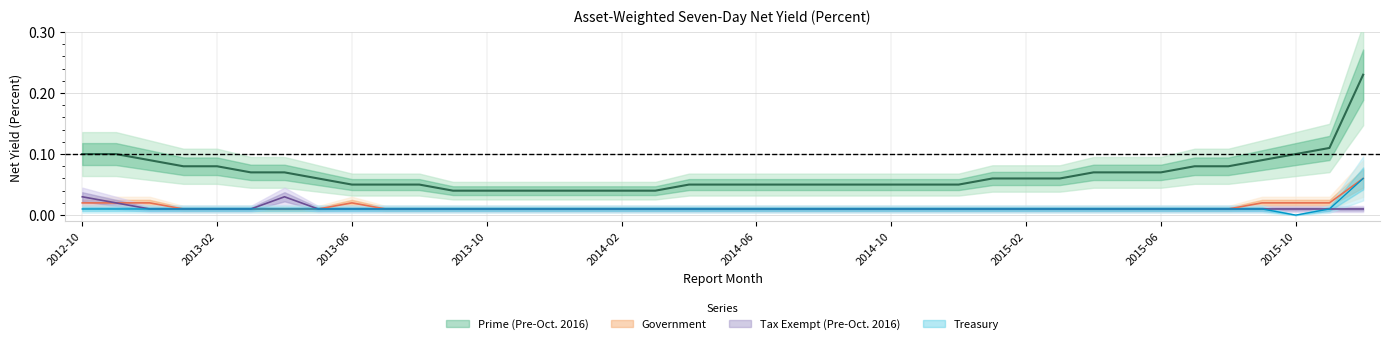

Rank the categories by Government value from lowest to highest.

2013-01, 2013-02, 2013-03, 2013-04, 2013-05, 2013-07, 2013-08, 2013-09, 2013-10, 2013-11, 2013-12, 2014-01, 2014-02, 2014-03, 2014-04, 2014-05, 2014-06, 2014-07, 2014-08, 2014-09, 2014-10, 2014-11, 2014-12, 2015-01, 2015-02, 2015-03, 2015-04, 2015-05, 2015-06, 2015-07, 2015-08, 2012-10, 2012-11, 2012-12, 2013-06, 2015-09, 2015-10, 2015-11, 2015-12